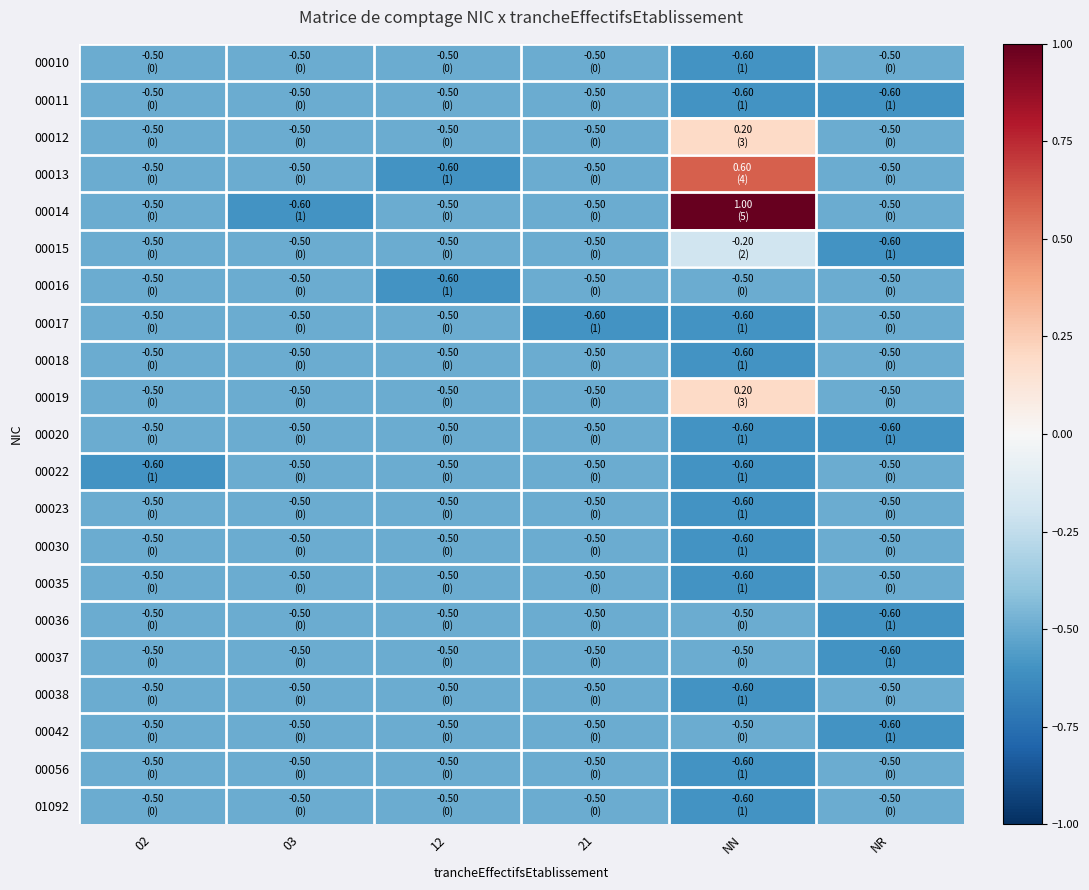

Between 21 and 03, which is larger?

21